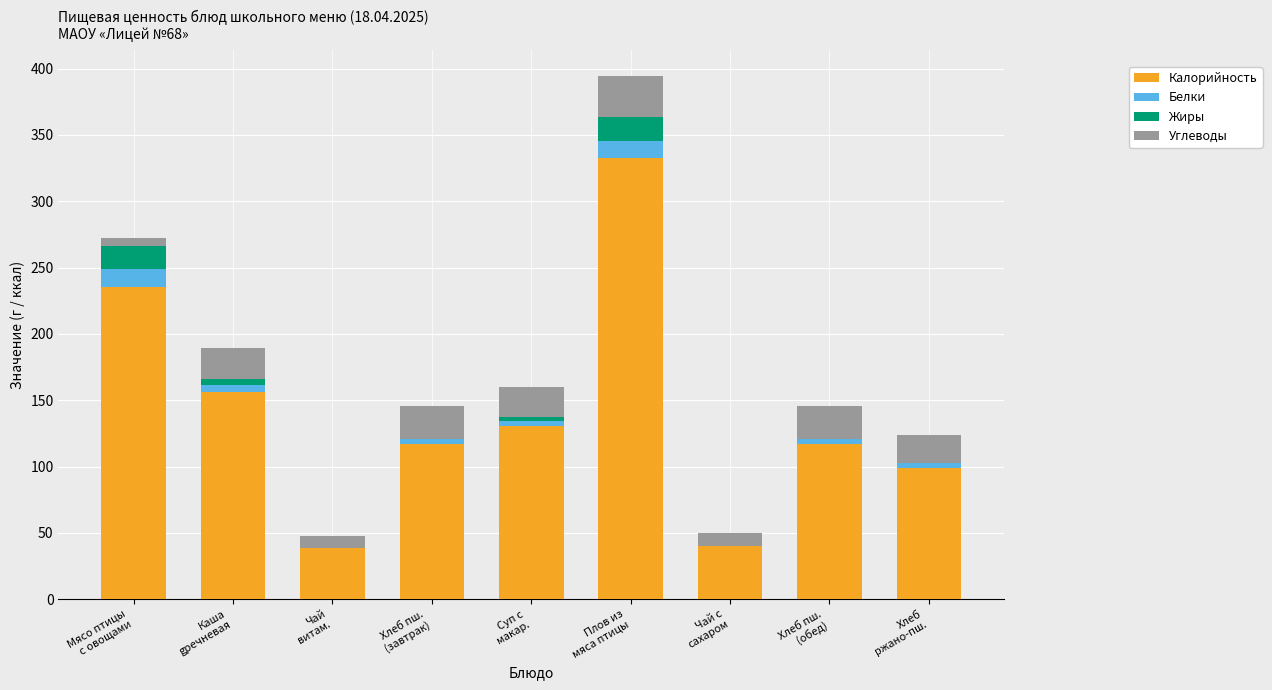

What is the maximum value for Калорийность?

333.0